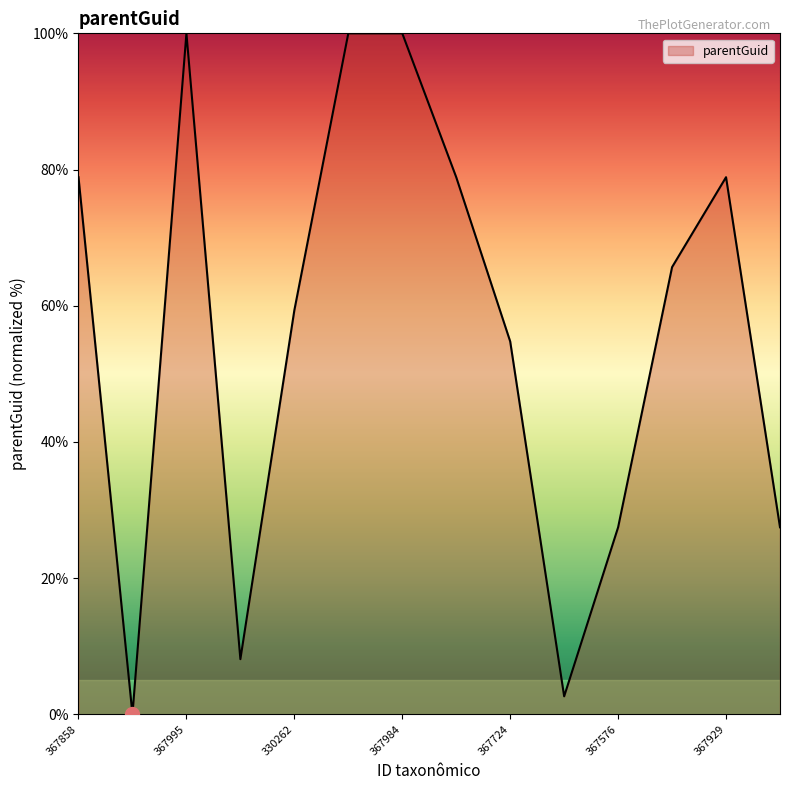

What is the maximum value shown in the chart?

100.0